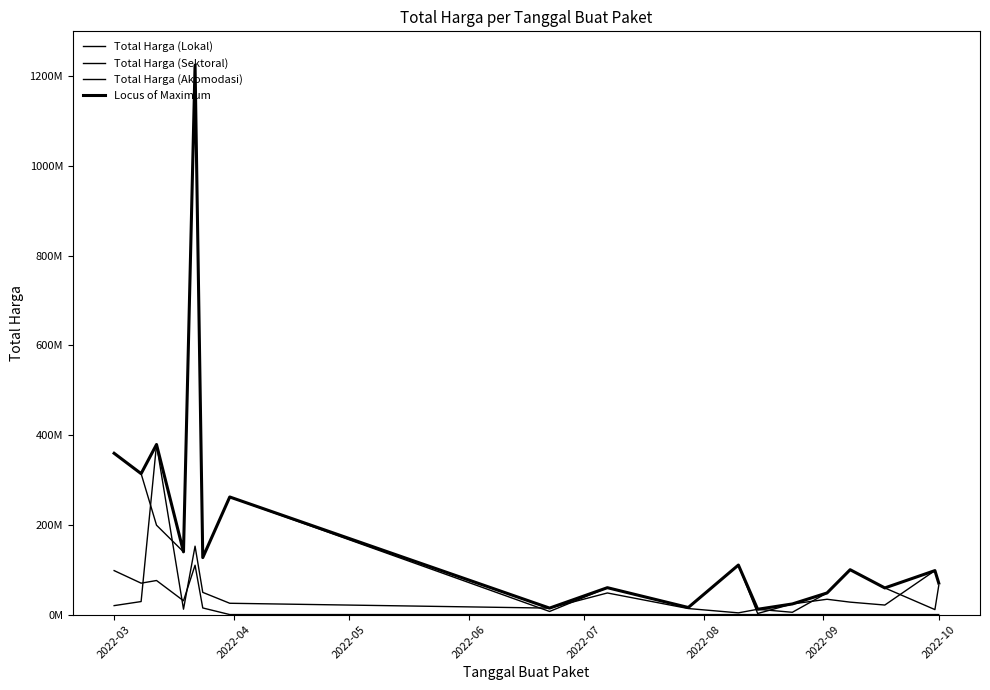

At which label does Total Harga (Sektoral) first exceed 98000000?

2022-03